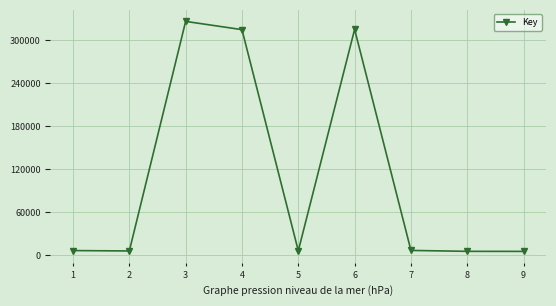

Count the number of data series in this chart.

1